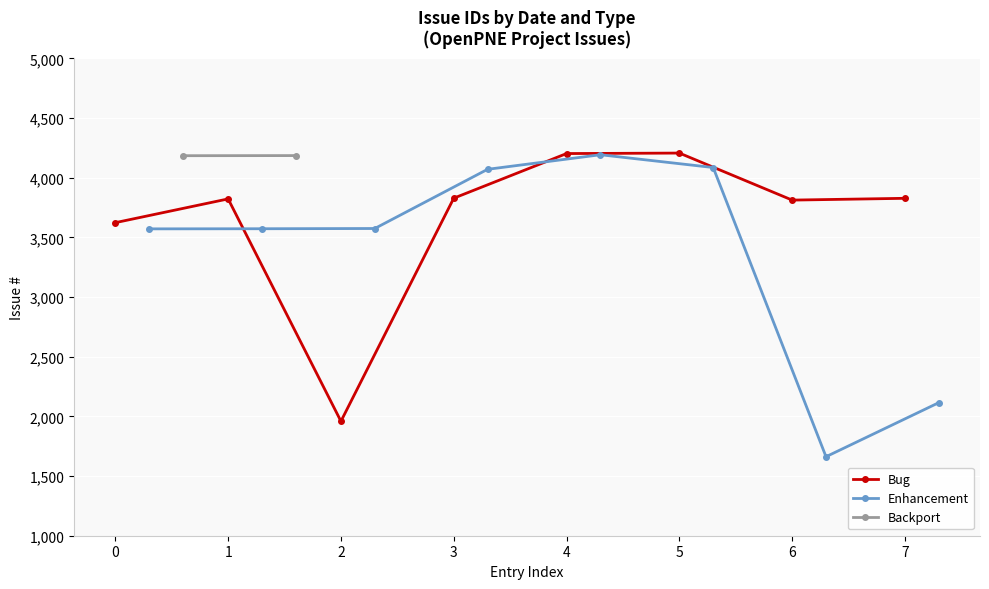

What is the minimum value for Bug?

1959